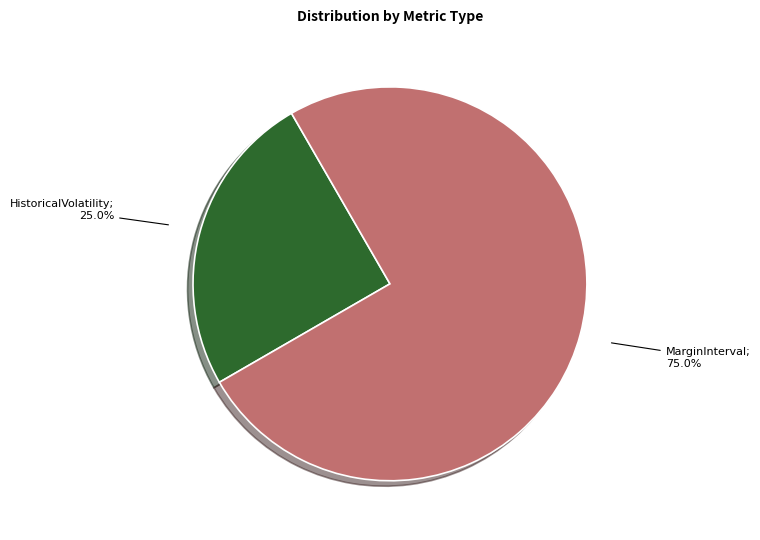

Is there any slice that represents more than half of the pie?

Yes